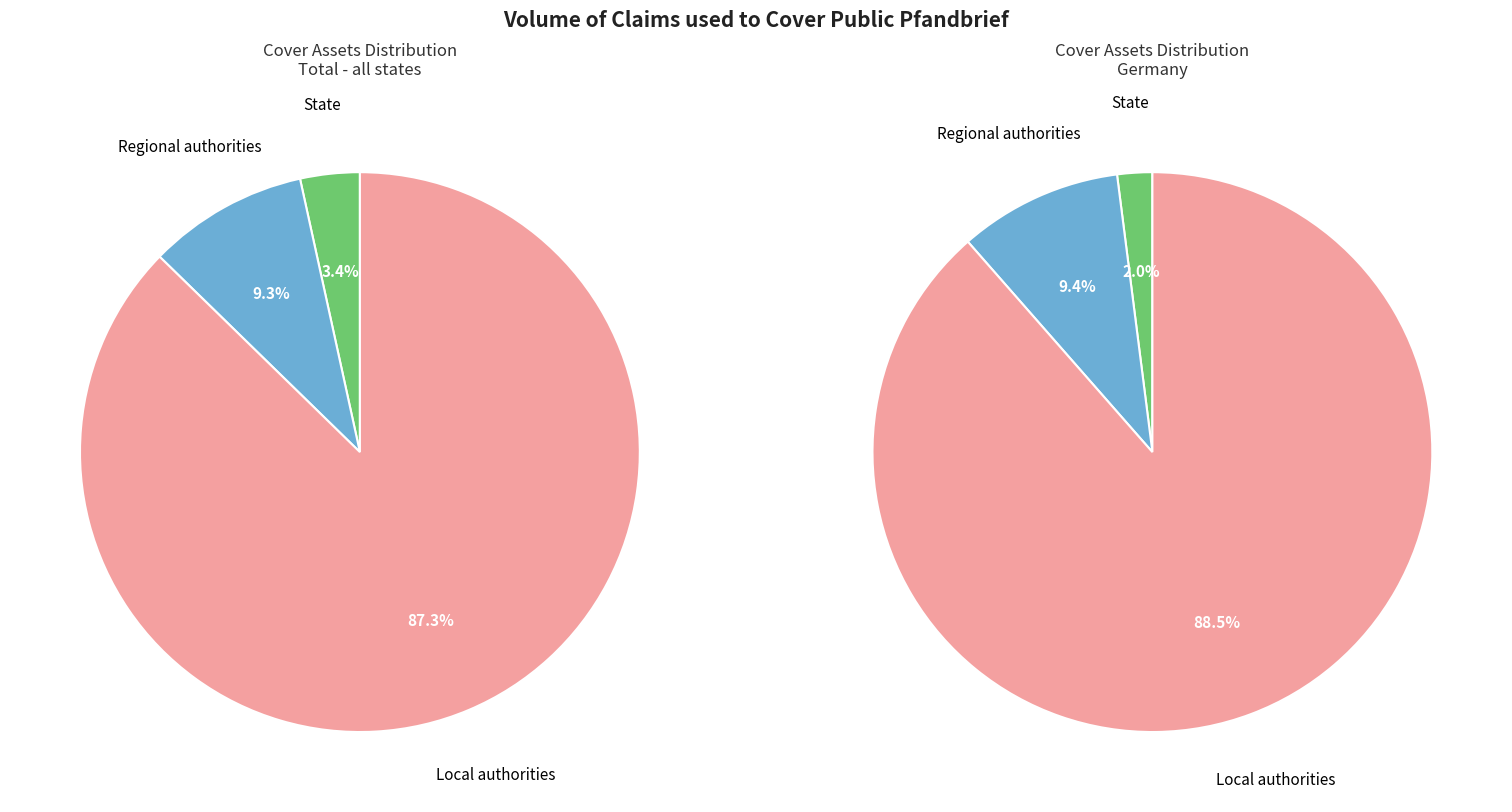

How many slices are in this pie chart?

6